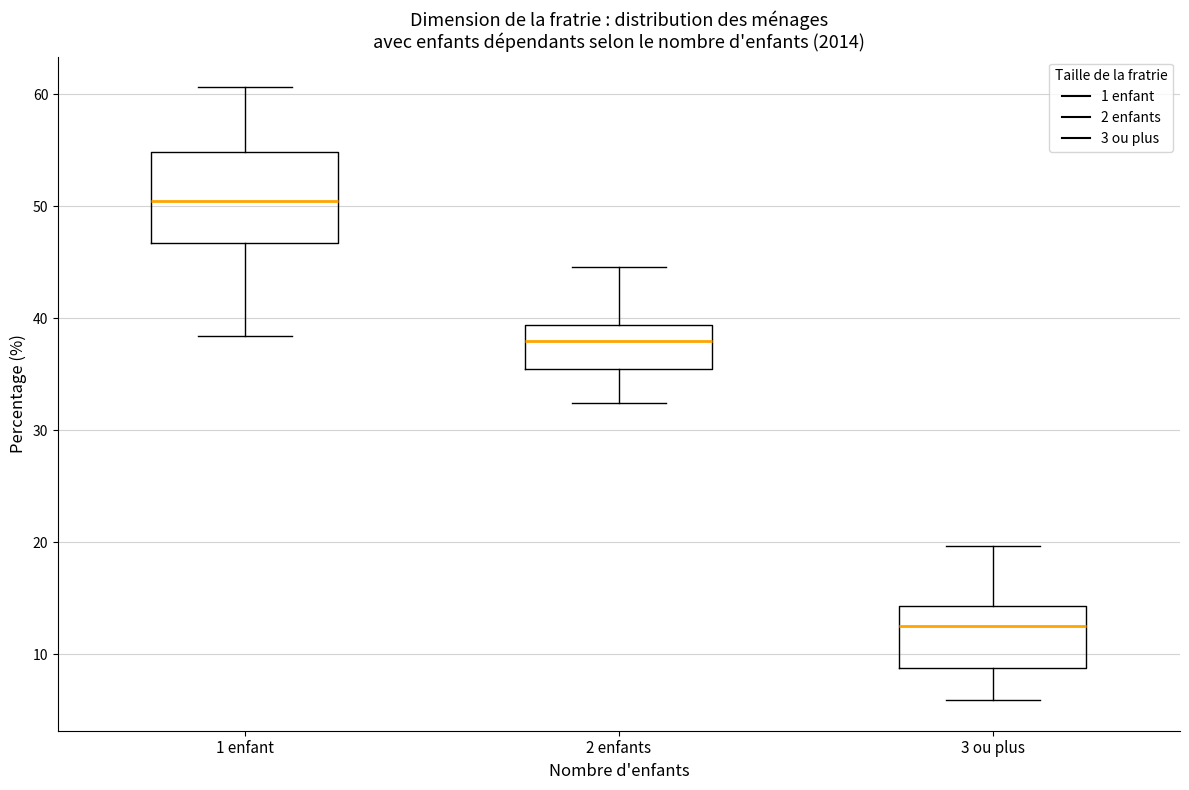

Where does the upper whisker of the box for 2 enfants end on the y-axis? The values are not printed on the chart, so give them approximately, as read against the axis.

45